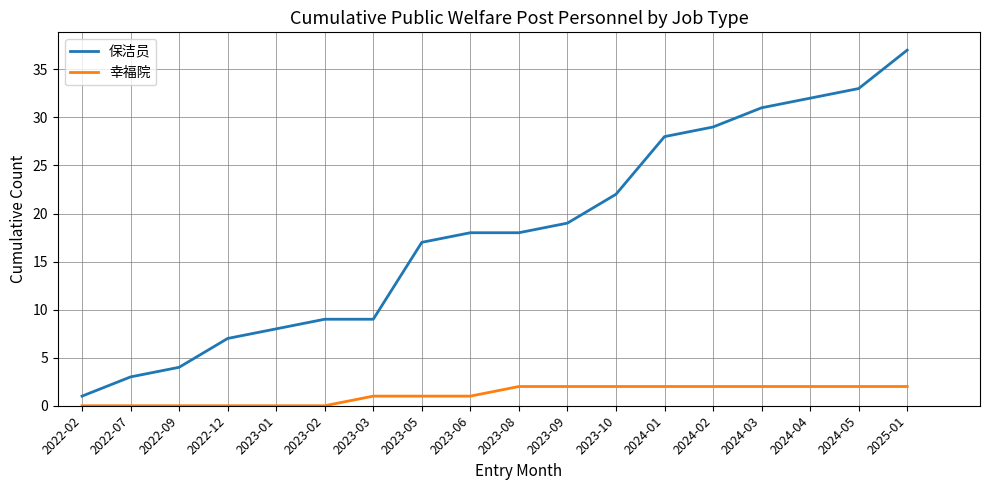

The value of 保洁员 at 2025-01 is 37. True or false?

True